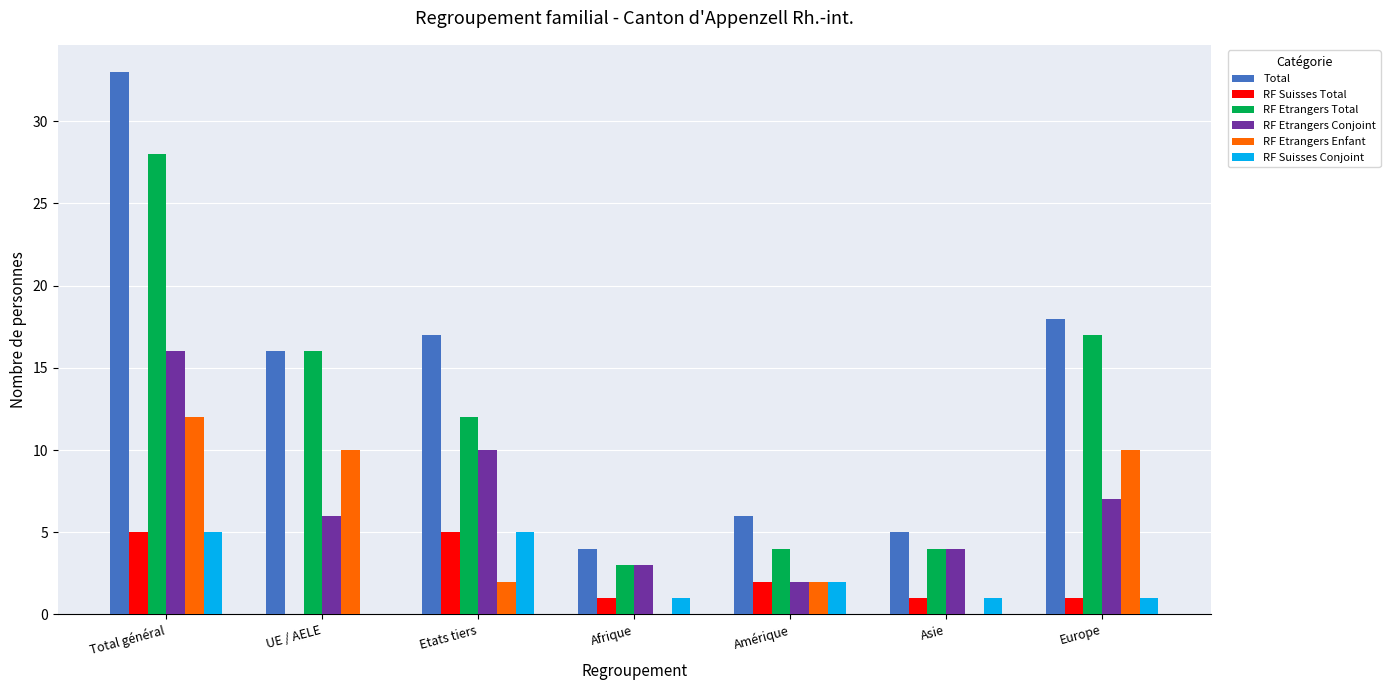

What is the sum of all Total values?

99